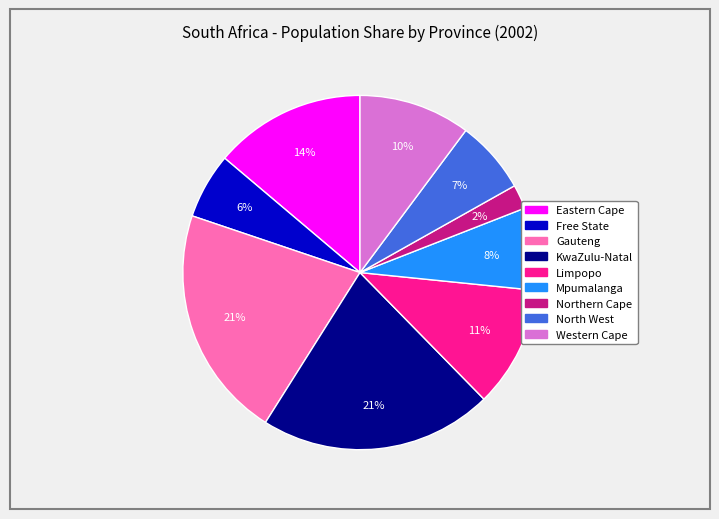

Combined, do Northern Cape and Eastern Cape account for over 50%?

No